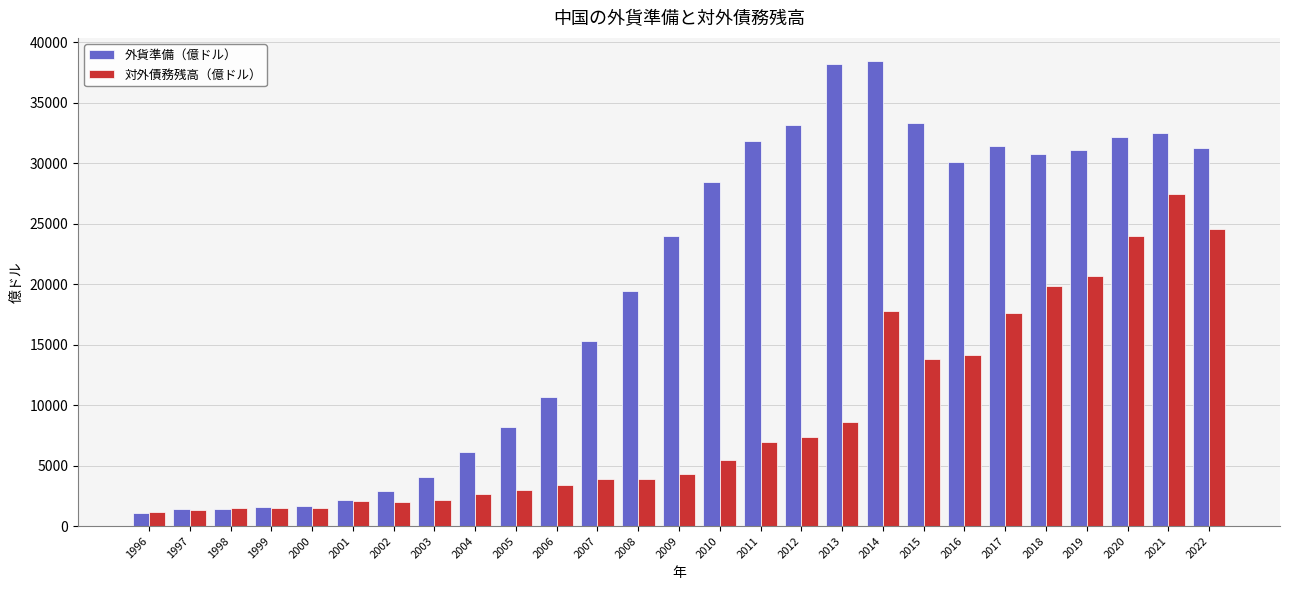

Between 1999 and 2010, which series saw the biggest shift?

外貨準備（億ドル）